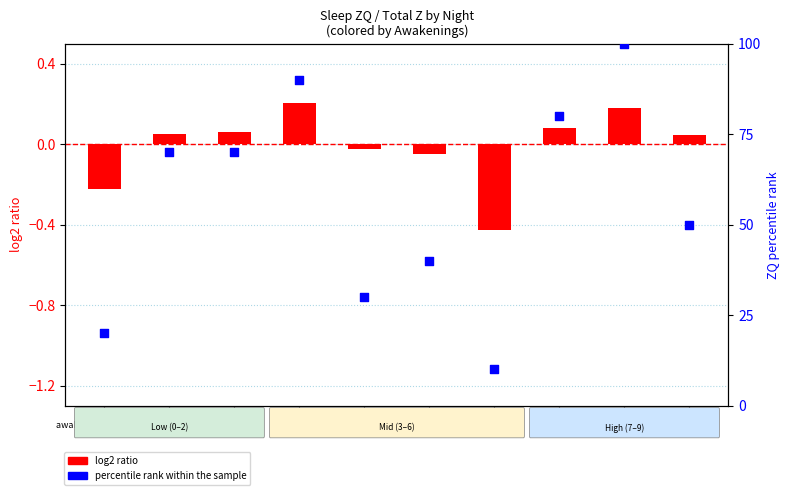

Which series reaches the maximum Y coordinate?

percentile rank within the sample